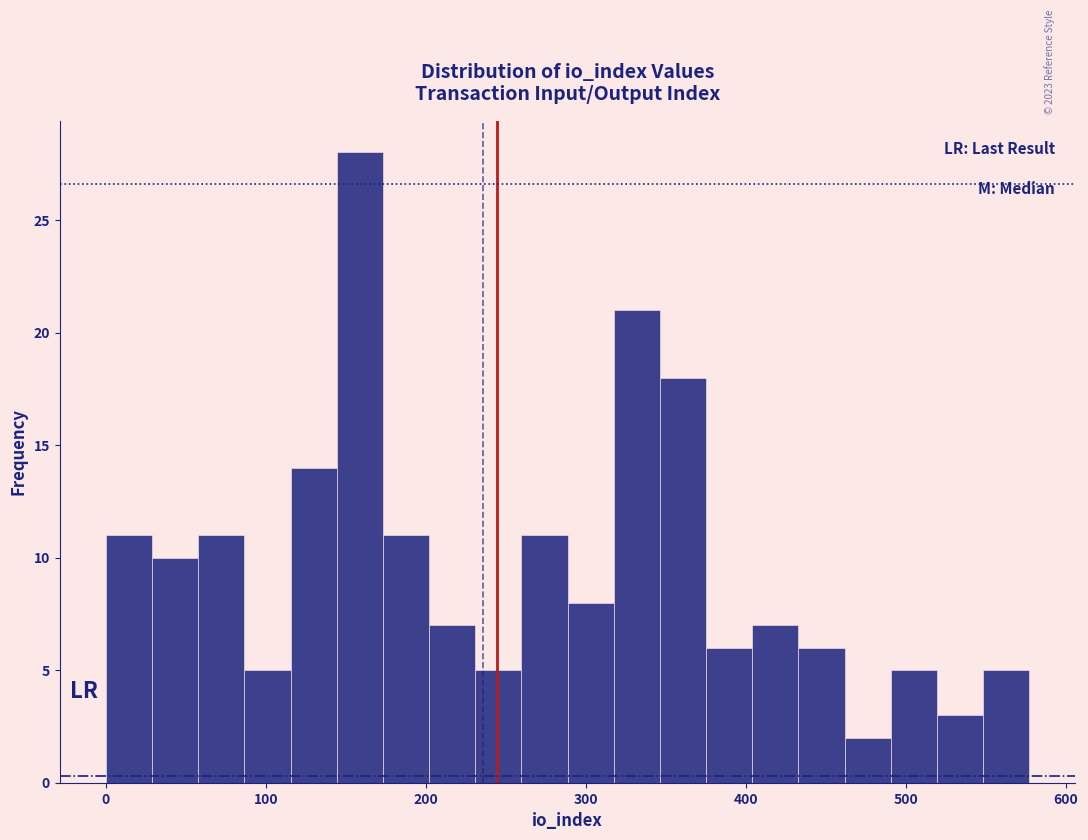

Around what value on the x-axis is the tallest bar? Give the approximate position of its centre, as read against the axis.

160